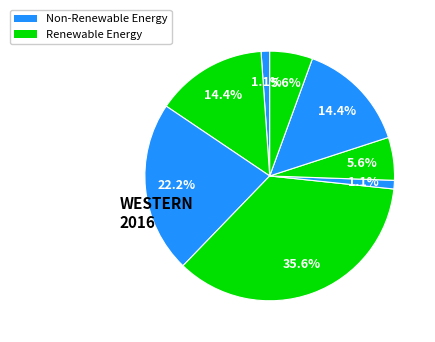

Is there any slice that represents more than half of the pie?

No